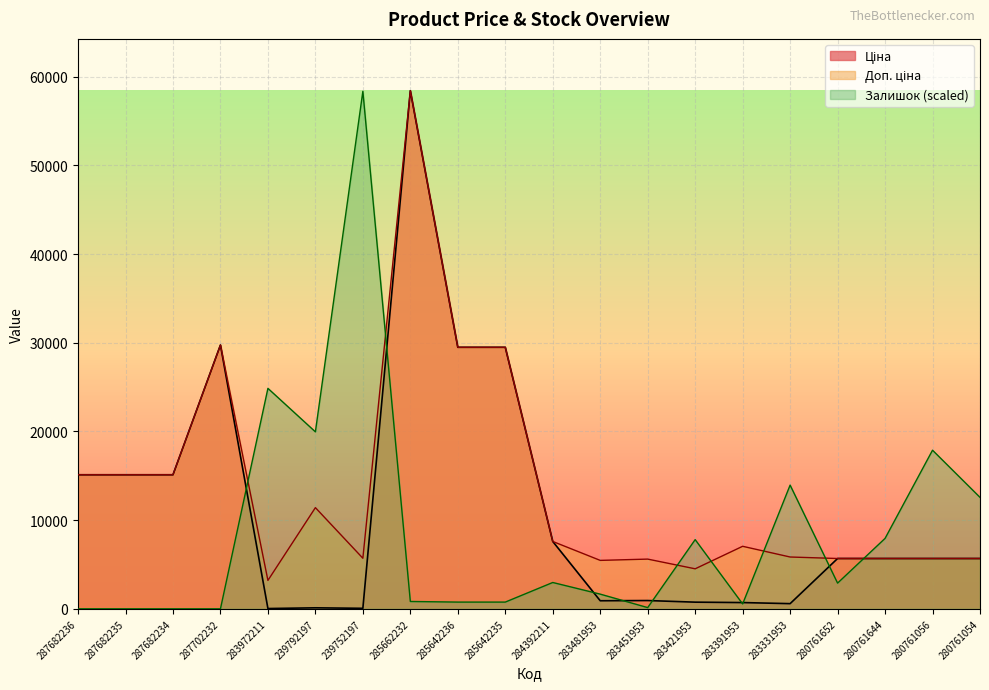

What is the sum of the Залишок values at 284392211 and 280761652?

5870.3